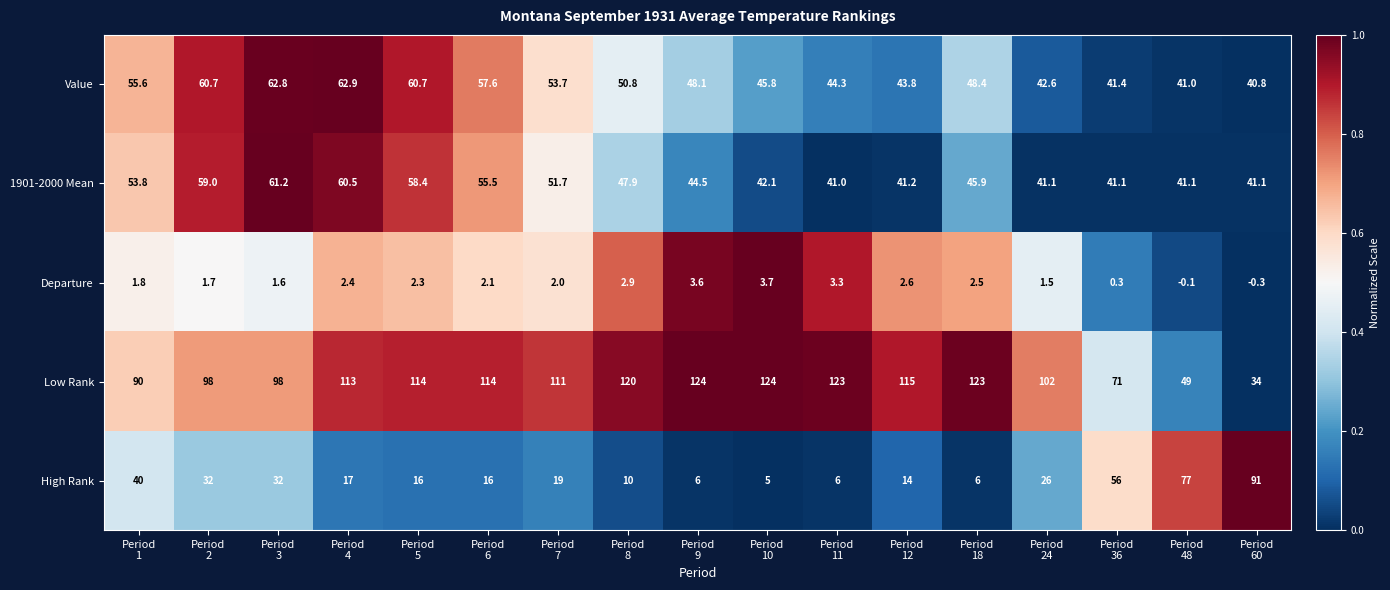

Which series has the largest total across all categories?

Low Rank